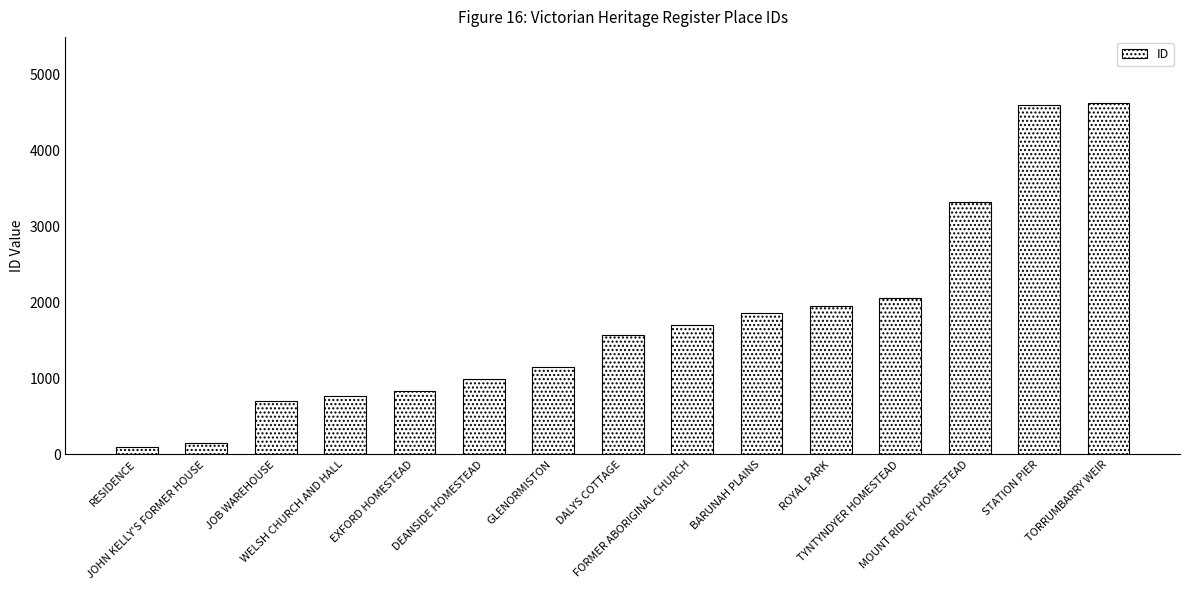

What is the ratio of the value at STATION PIER to the value at FORMER ABORIGINAL CHURCH?

2.7